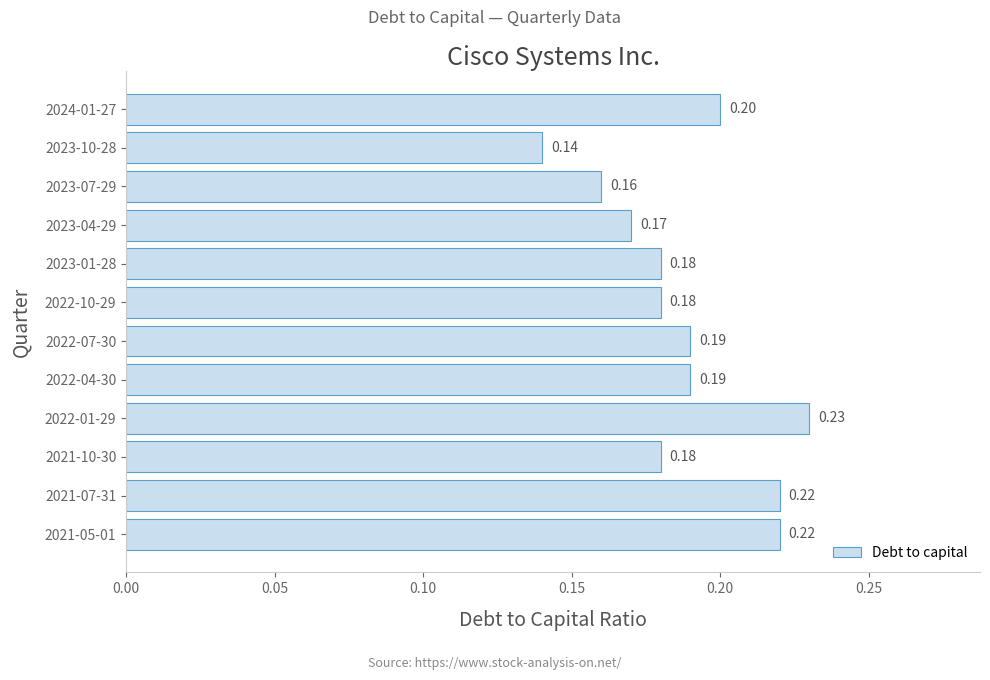

What is the sum of all values?

2.3